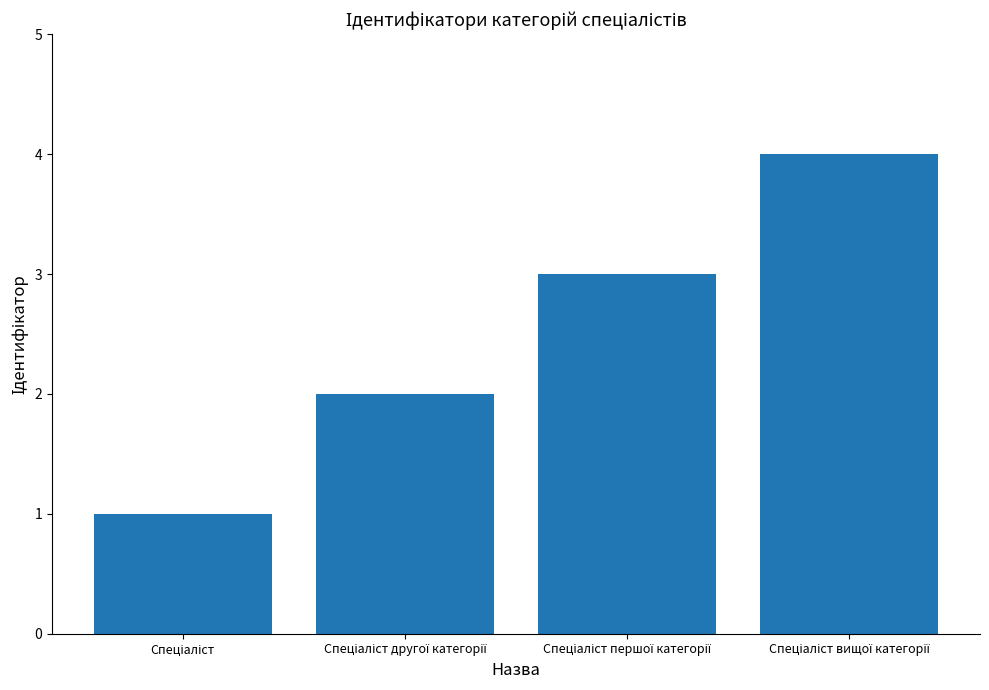

What is the sum of all values?

10